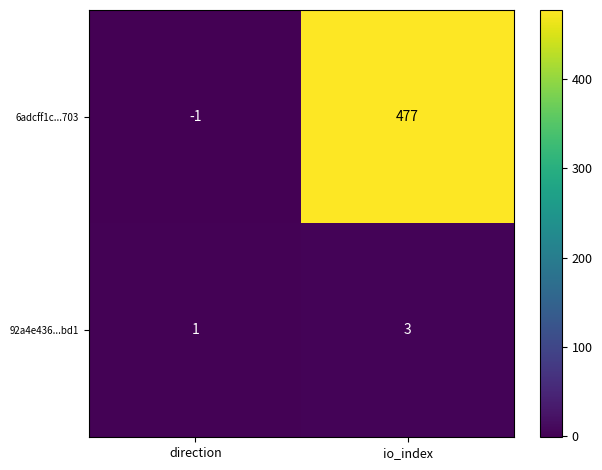

Reading right to left, list all the values displayed in this chart.

6adcff1c...703: 477	-1
92a4e436...bd1: 3	1